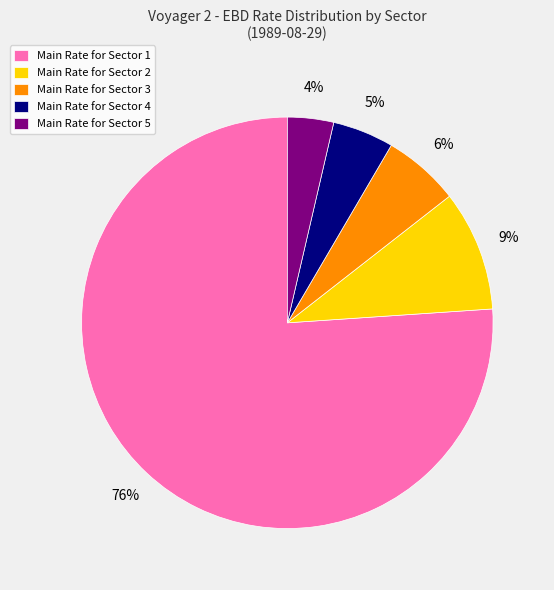

Do Main Rate for Sector 2 and Main Rate for Sector 3 together represent more than half of the pie?

No